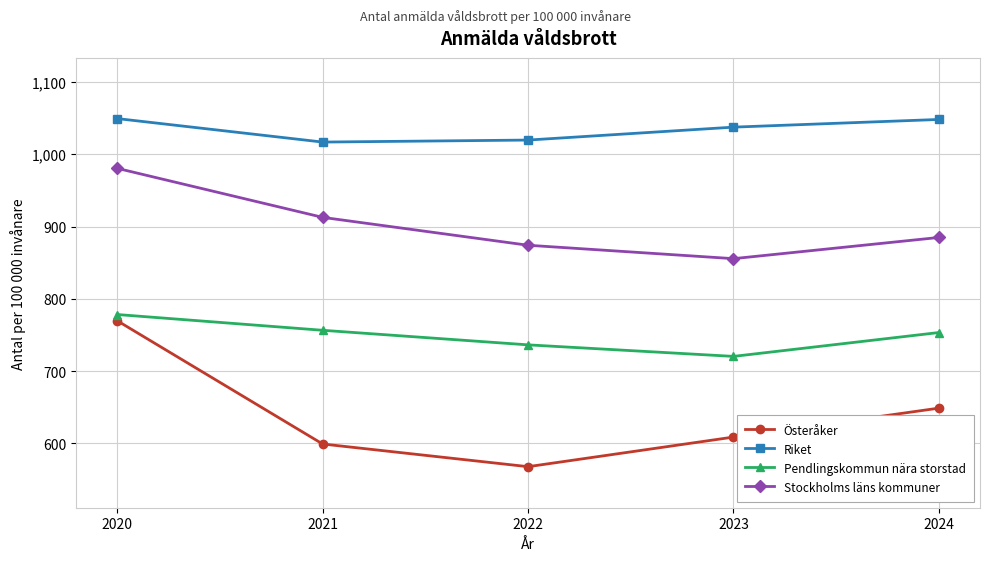

How many lines are shown in the chart?

4